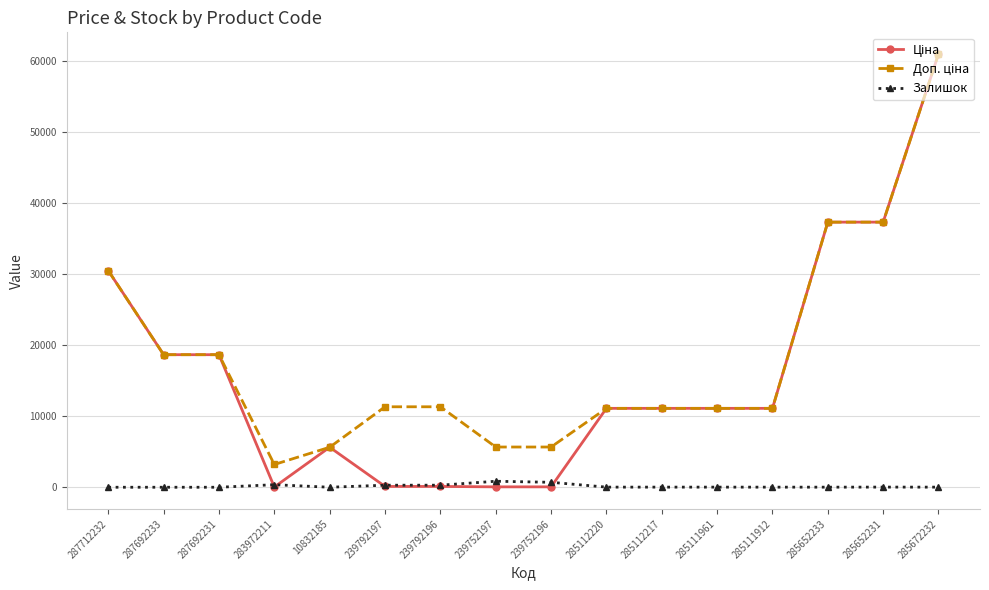

Which category has the highest value across all series?

285672232